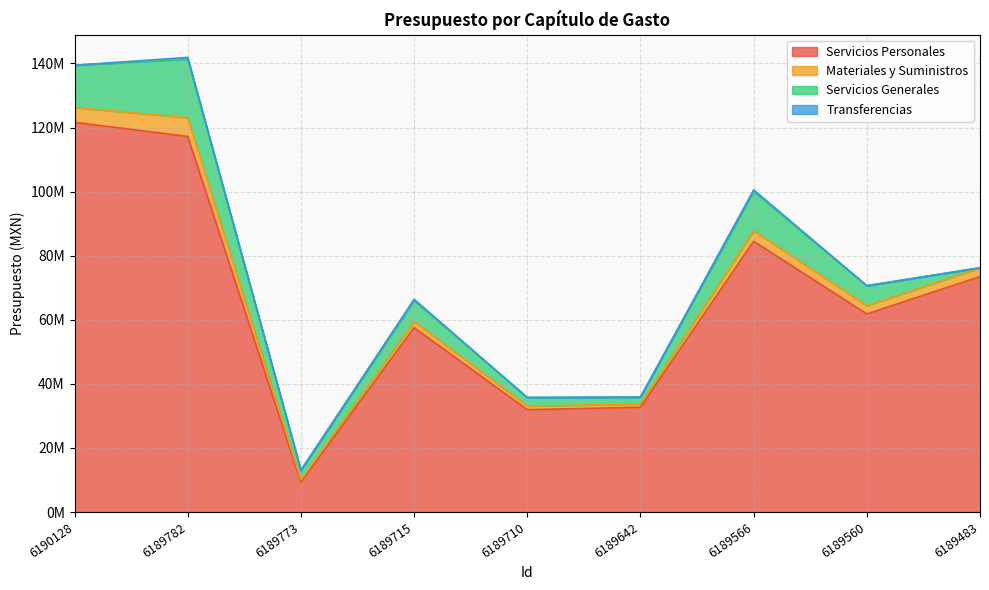

The value of Servicios Generales at 6189782 is 26064630.0. True or false?

False